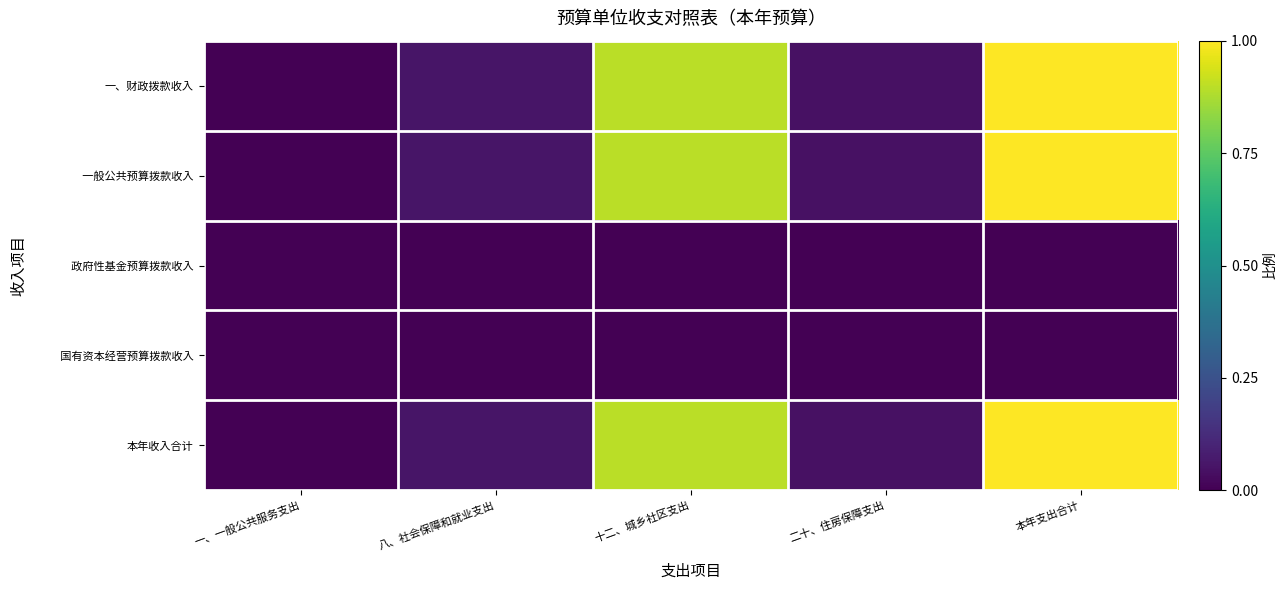

Count the number of data series in this chart.

5